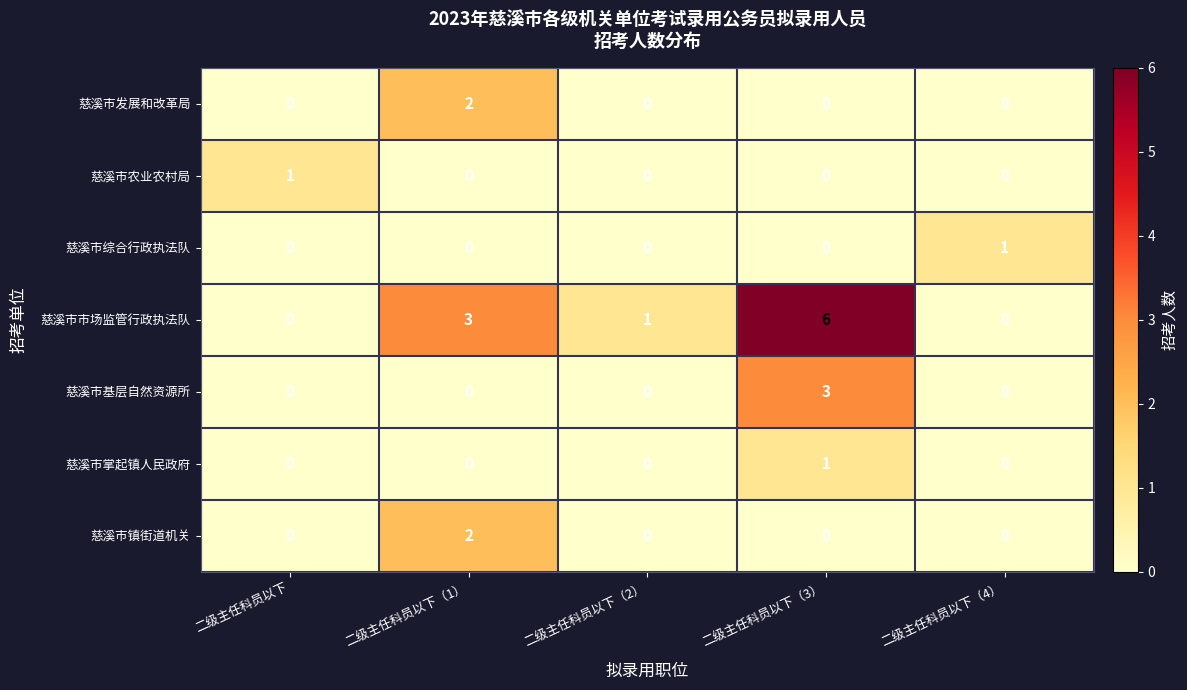

Where does the 慈溪市市场监管行政执法队 series first go above 1?

二级主任科员以下（1）